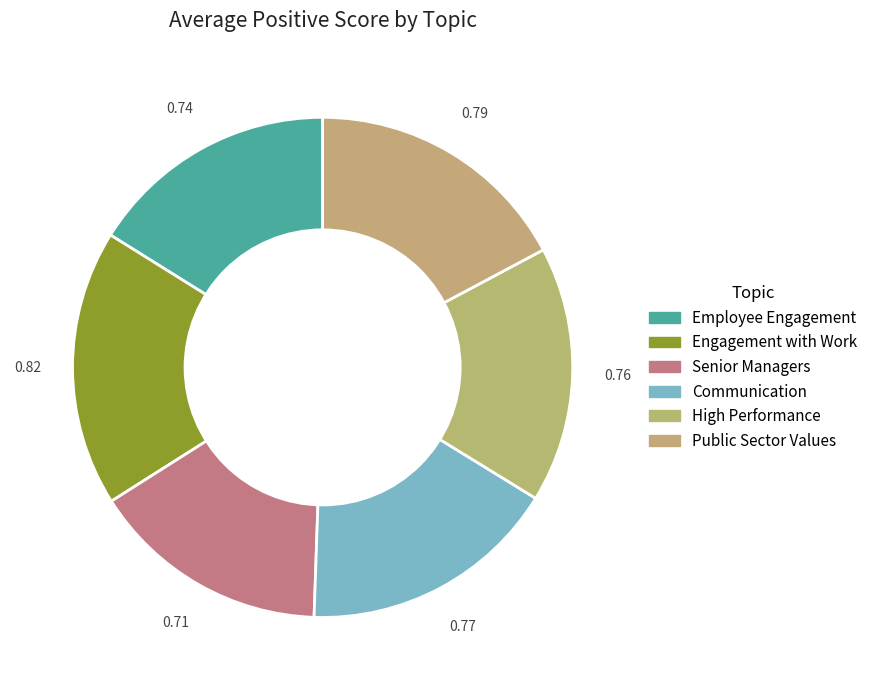

To the nearest percent, what is the combined percentage of Senior Managers and Public Sector Values?

33%